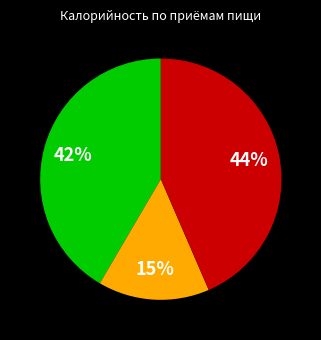

To the nearest percent, what is the average slice percentage?

33%